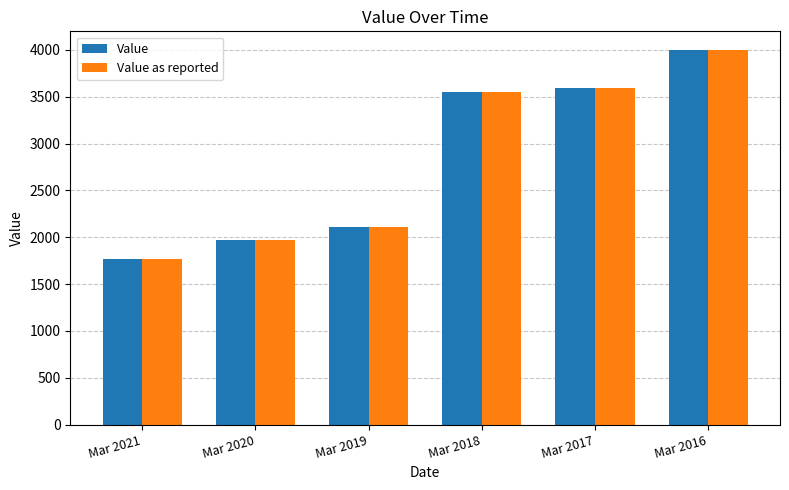

Where is Value as reported nearest to the value 2884?

Mar 2018